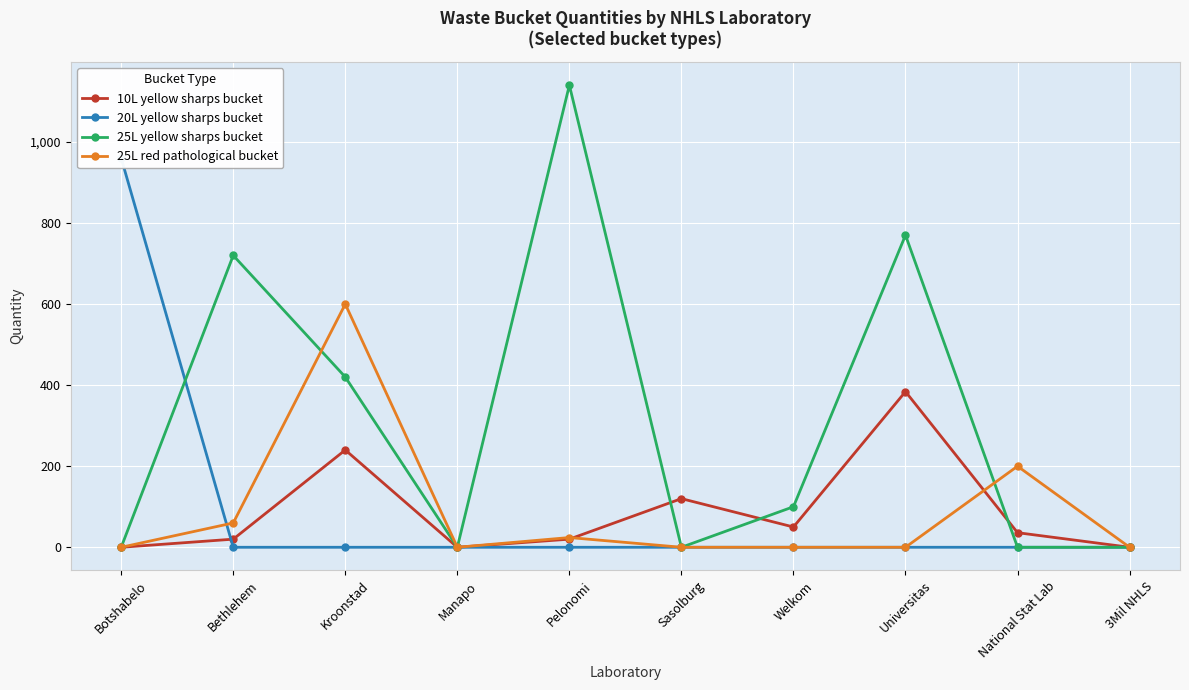

Is the value of 25L yellow sharps bucket at Pelonomi greater than the value of 25L red pathological bucket at Manapo?

Yes